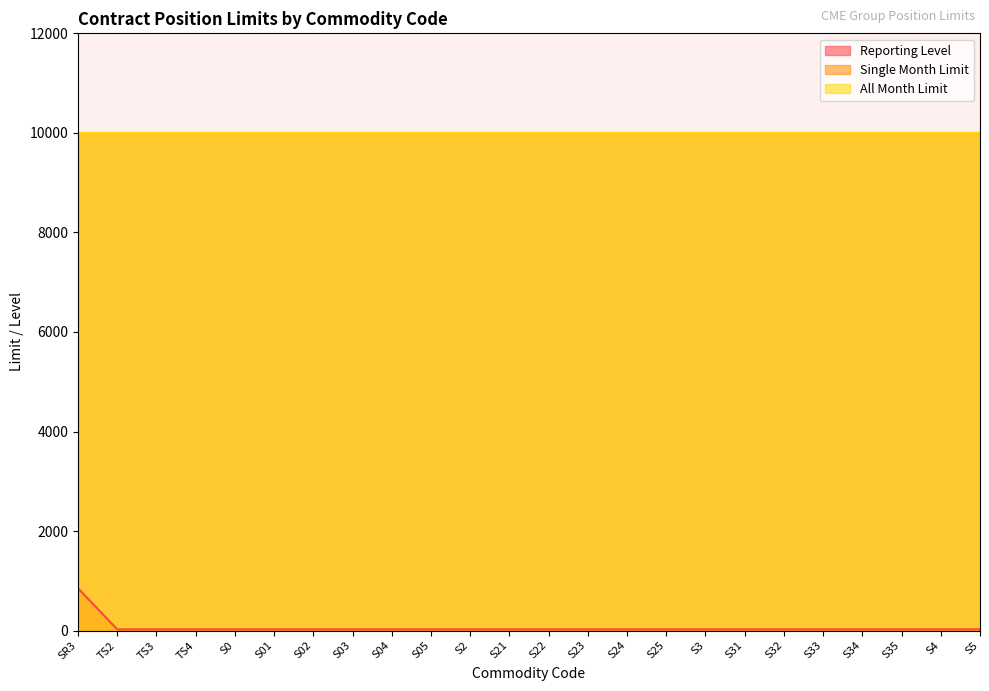

True or false: Reporting Level and All Month Limit intersect in this chart.

False